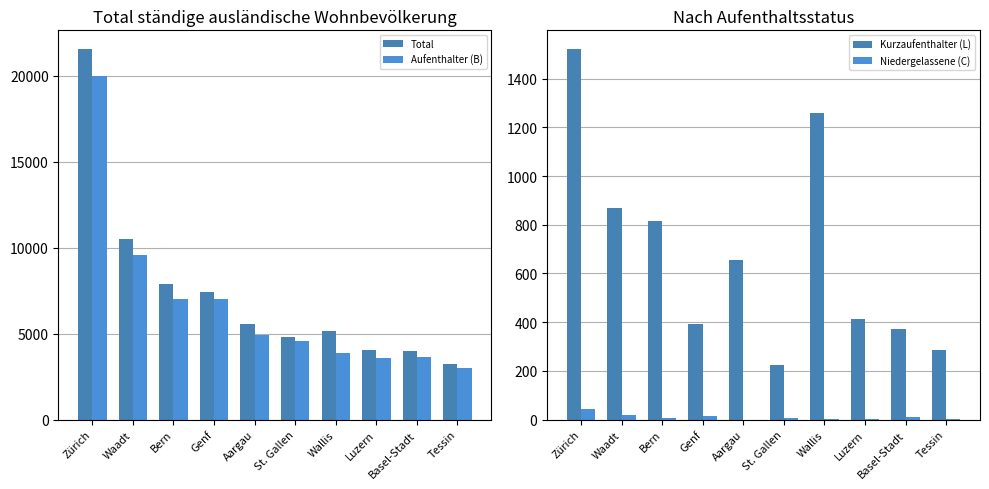

At how many categories does at least one series exceed 2040?

10